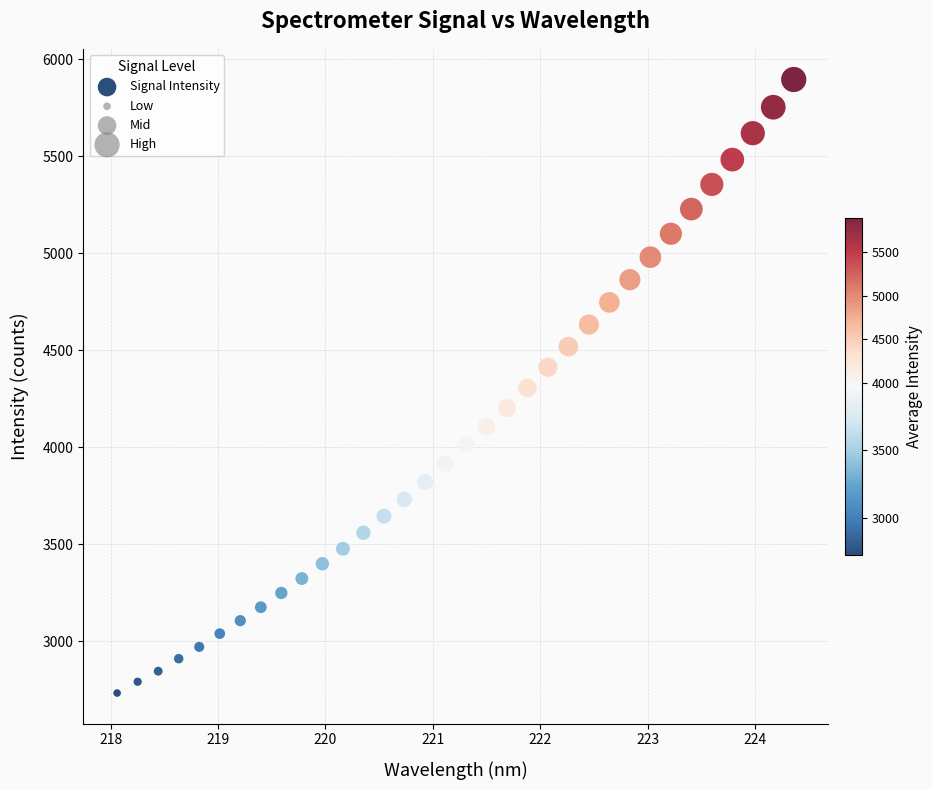

What is the range of X values (max minus min)?

6.3